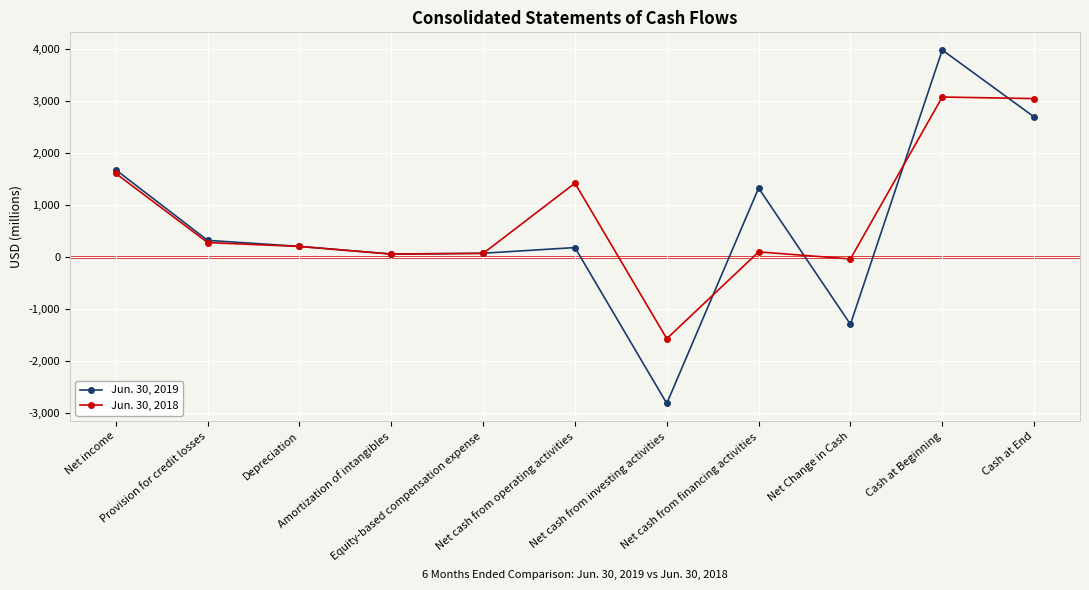

What is the smallest value displayed?

-2807